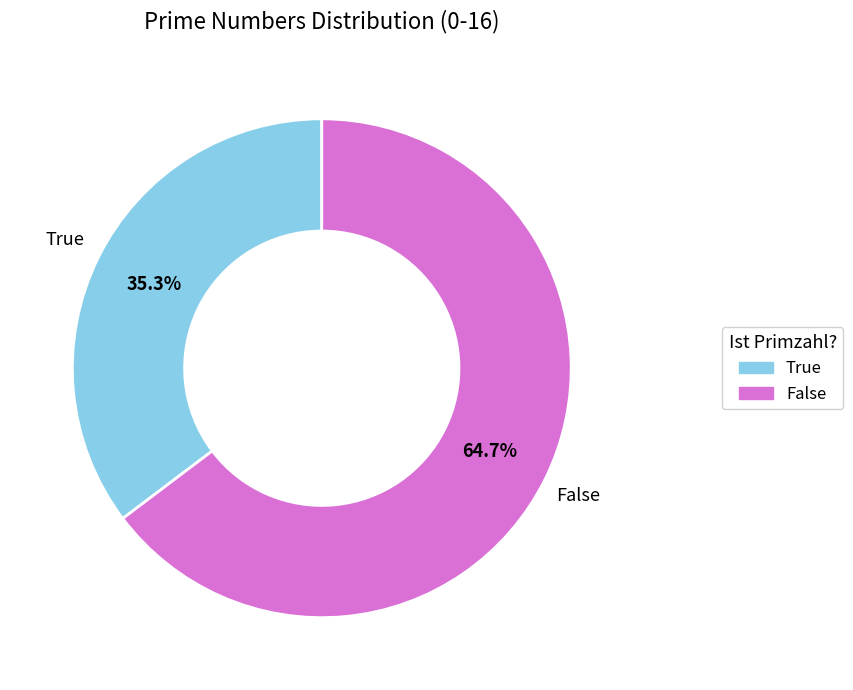

To the nearest percent, what is the average slice percentage?

50%